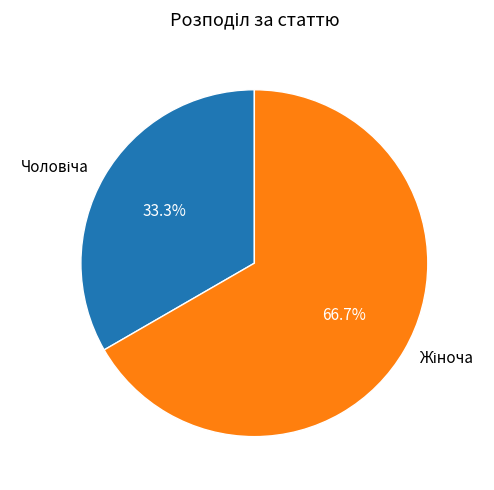

Is there any slice that represents more than half of the pie?

Yes